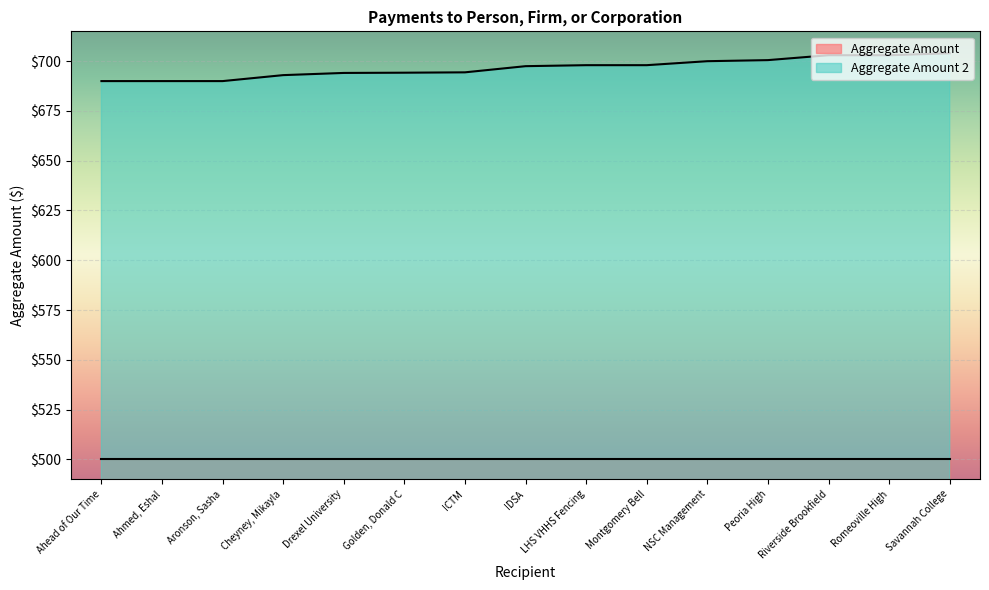

List the labels in order of value, largest first.

Savannah College, Riverside Brookfield, Romeoville High, Peoria High, NSC Management, LHS VHHS Fencing, Montgomery Bell, IDSA, ICTM, Golden, Donald C, Drexel University, Cheyney, Mikayla, Ahead of Our Time, Ahmed, Eshal, Aronson, Sasha